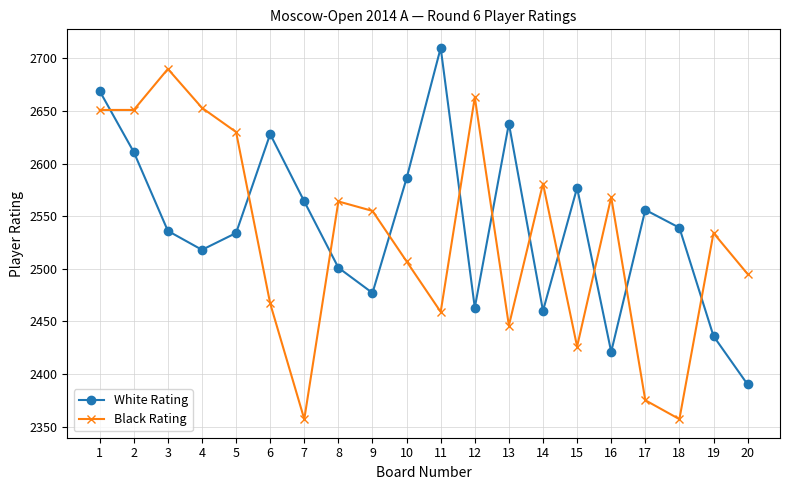

The value of Black Rating at 9 is 757. True or false?

False